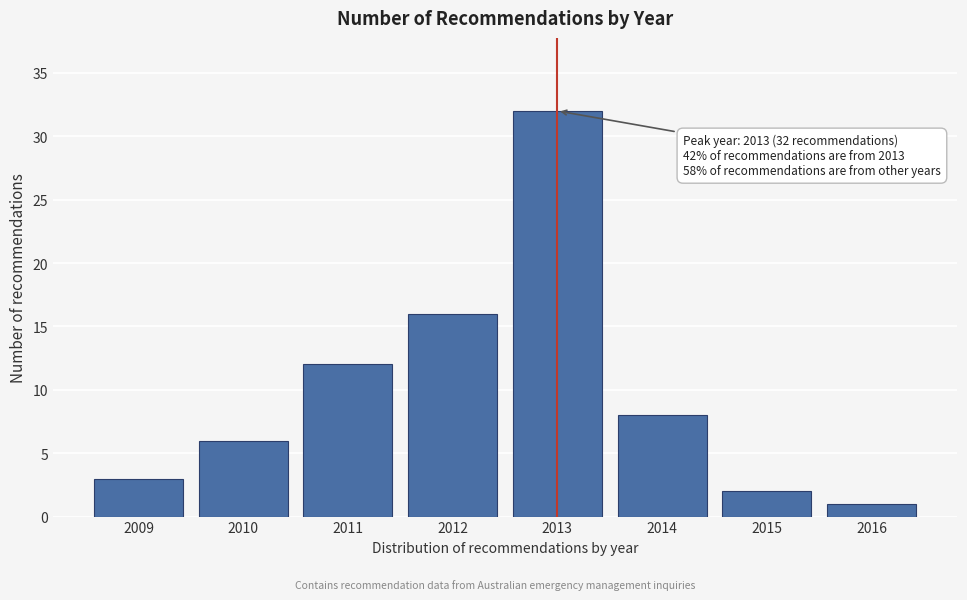

Reading left to right, transcribe all the data shown in this chart.

3	6	12	16	32	8	2	1